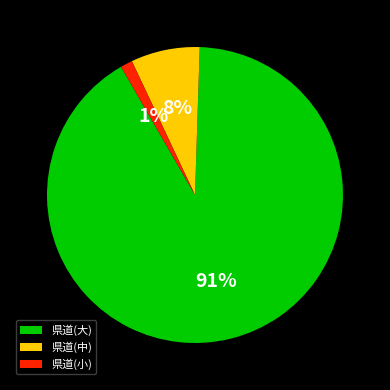

How many slices are in this pie chart?

3